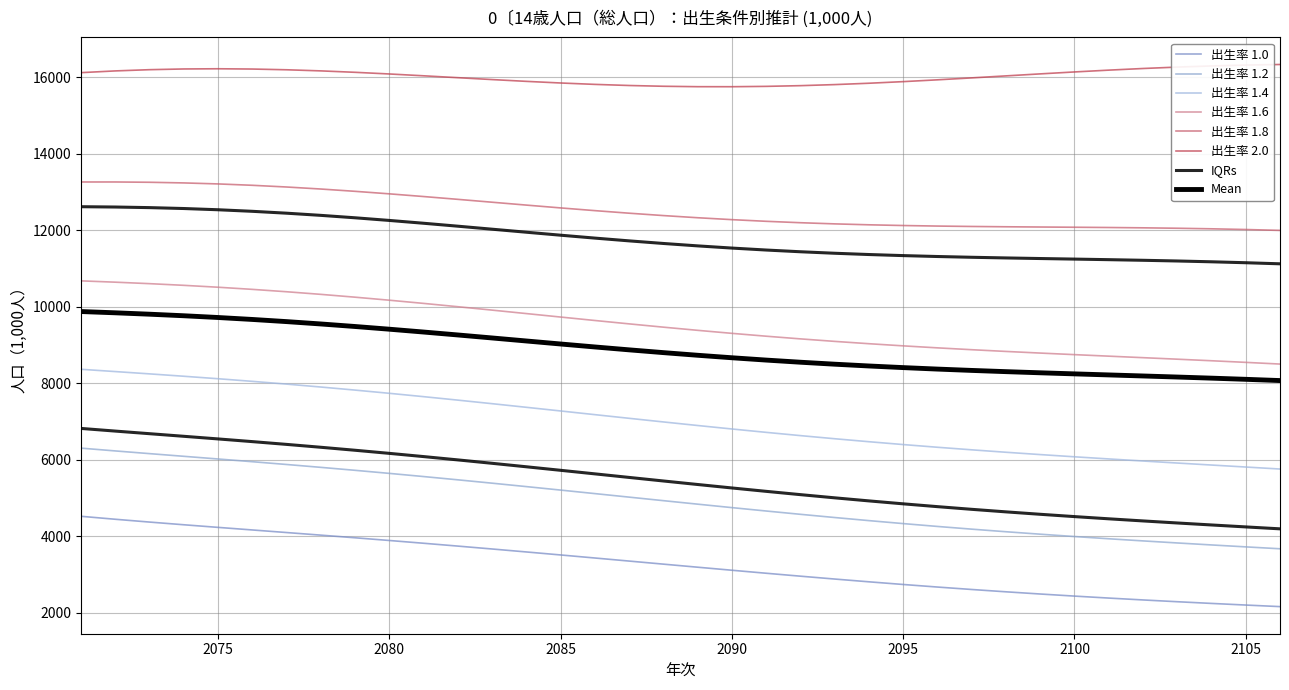

Which series has the largest total across all categories?

2.0